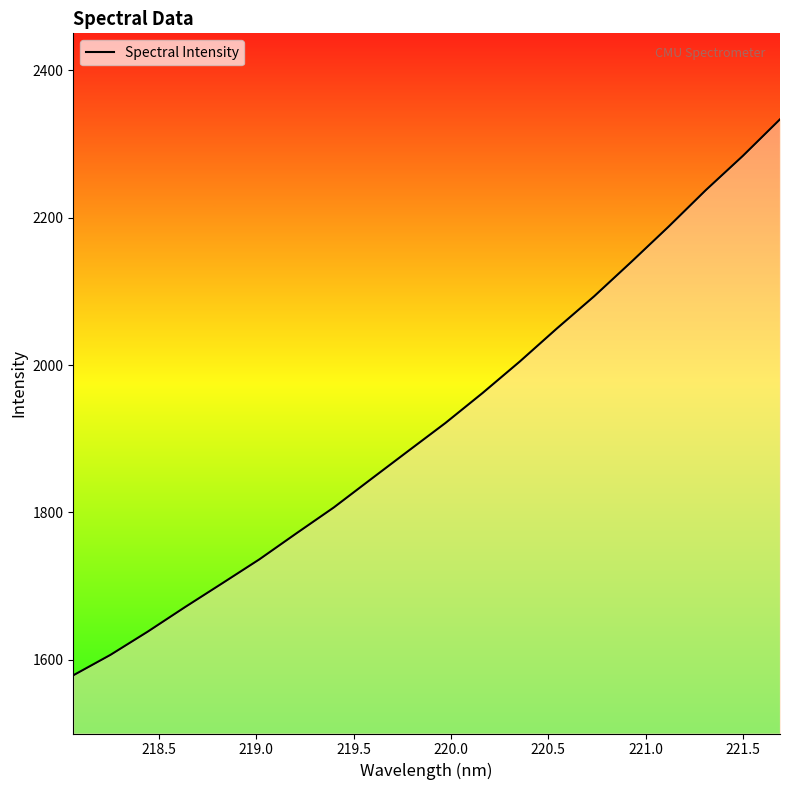

What is the smallest value displayed?

1579.0